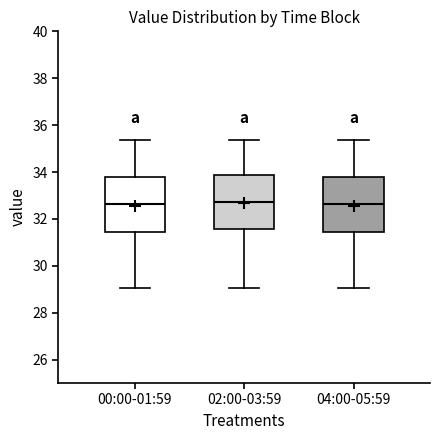

Reading left to right, transcribe this box plot: for each box, give where its median line is, the range the box spans, and where its two whiskers end, as read against the y-axis. The values are not printed on the chart, so give them approximately, as read against the axis.

00:00-01:59: median 32.6, box 31.4 to 33.8, whiskers 29.0 to 35.4
02:00-03:59: median 32.8, box 31.6 to 33.8, whiskers 29.0 to 35.4
04:00-05:59: median 32.6, box 31.4 to 33.8, whiskers 29.0 to 35.4